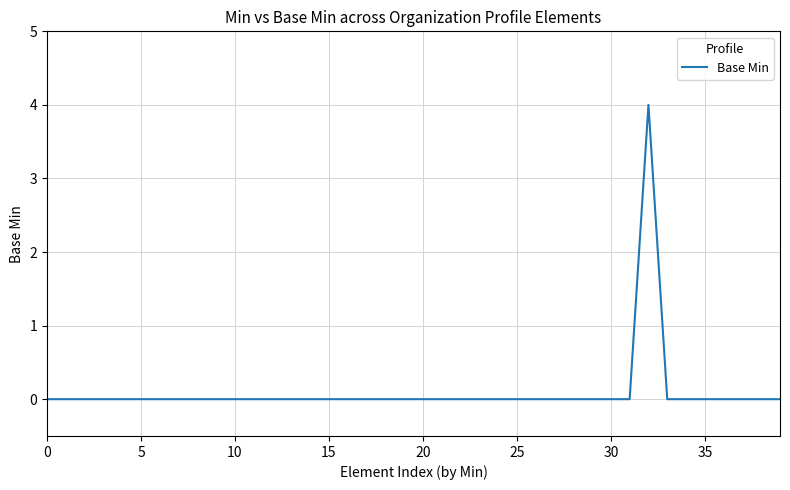

What is the greatest value displayed?

4